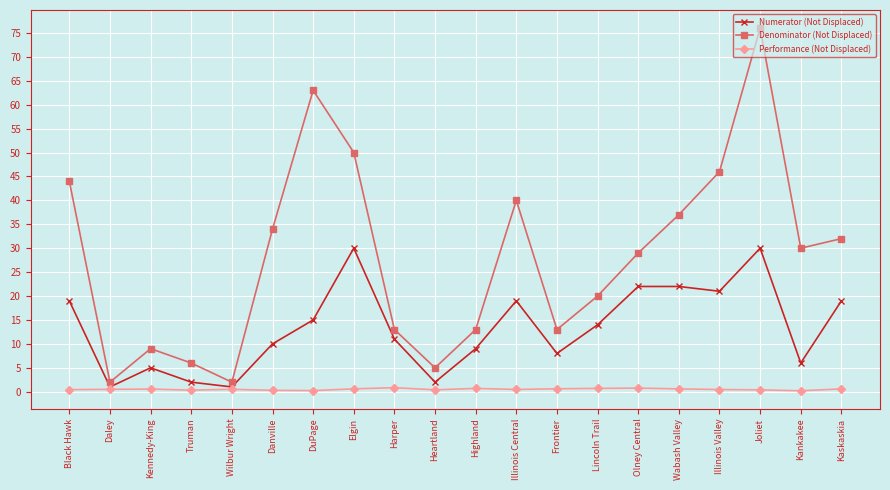

What is the average value of the Numerator (Not Displaced) series?

13.3